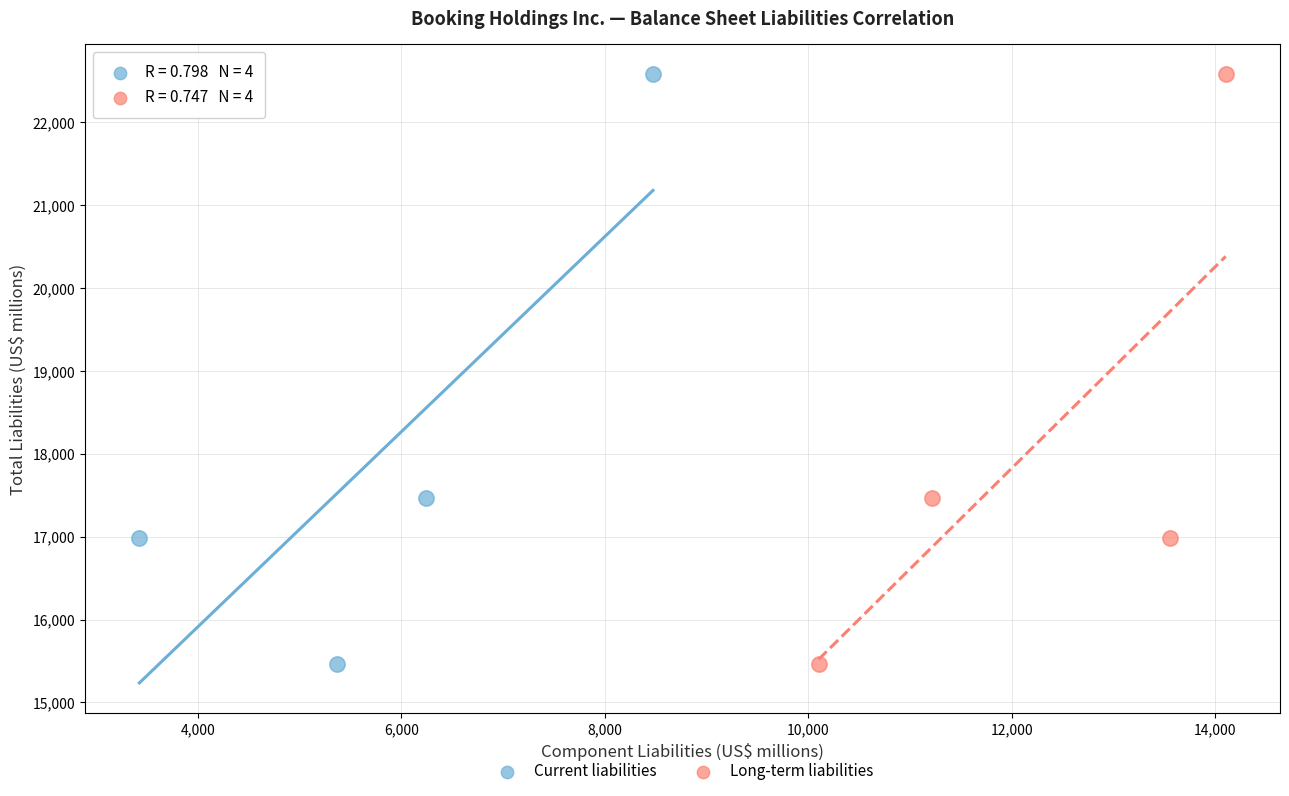

What are all the series names shown in the legend?

Current liabilities, Long-term liabilities